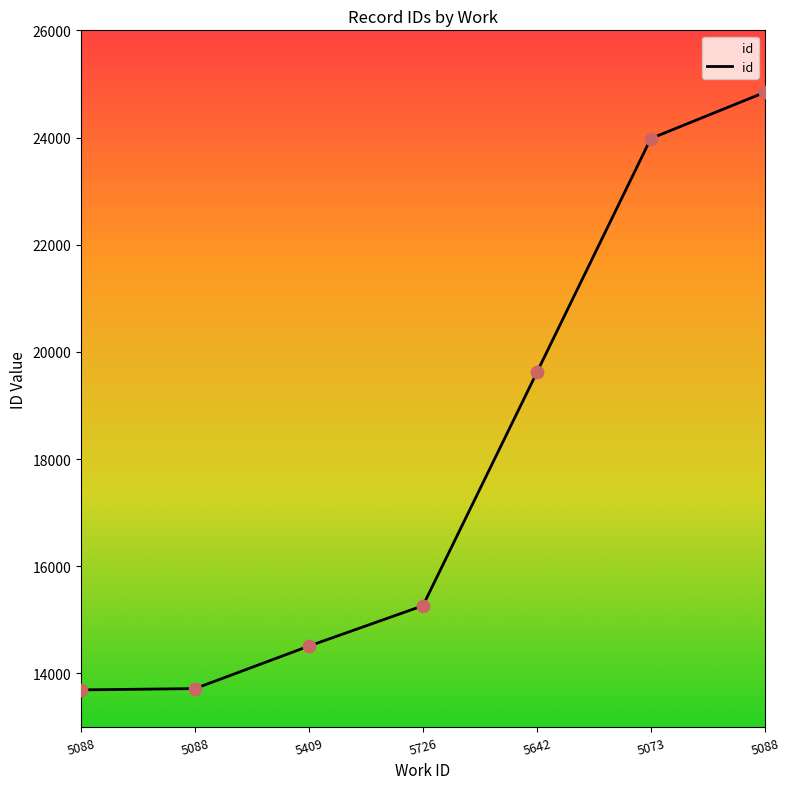

Between 5088 and 5409, which is larger?

5088